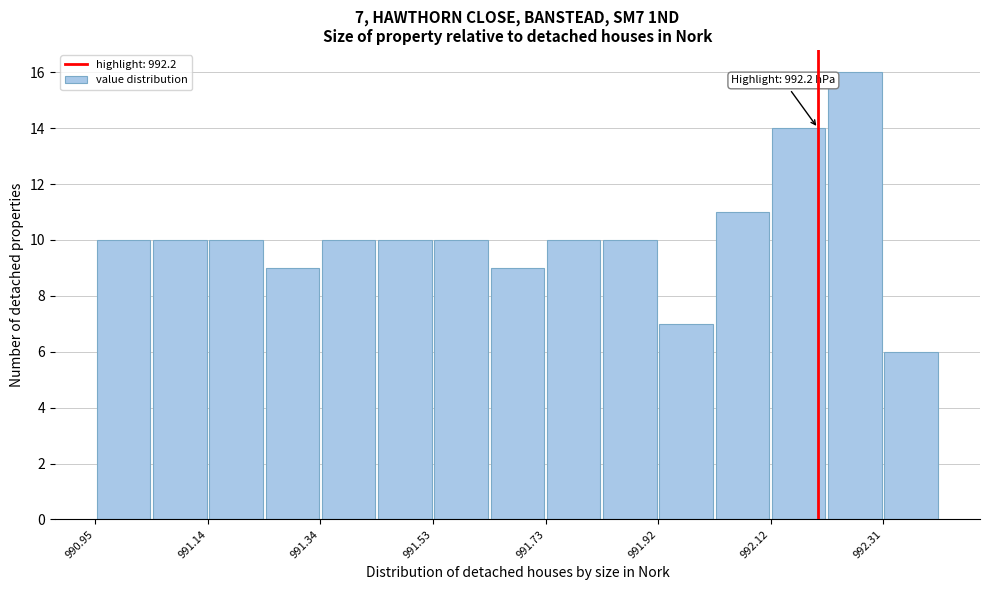

Over which range of the x-axis is the bar tallest?

992.22 to 992.32